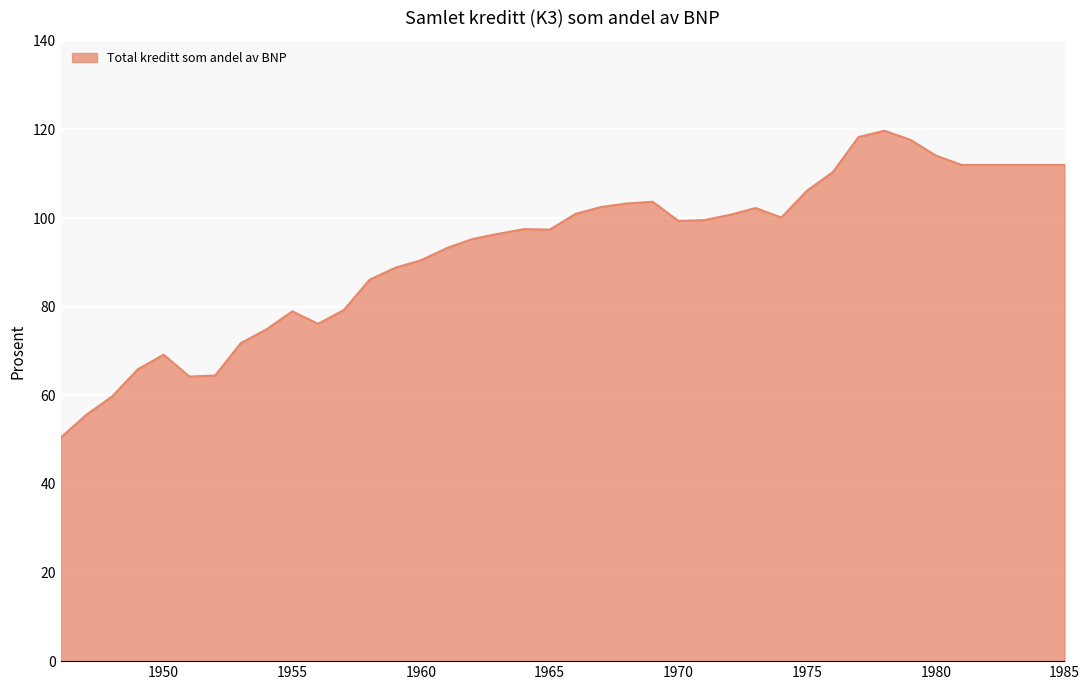

What is the smallest value displayed?

50.5